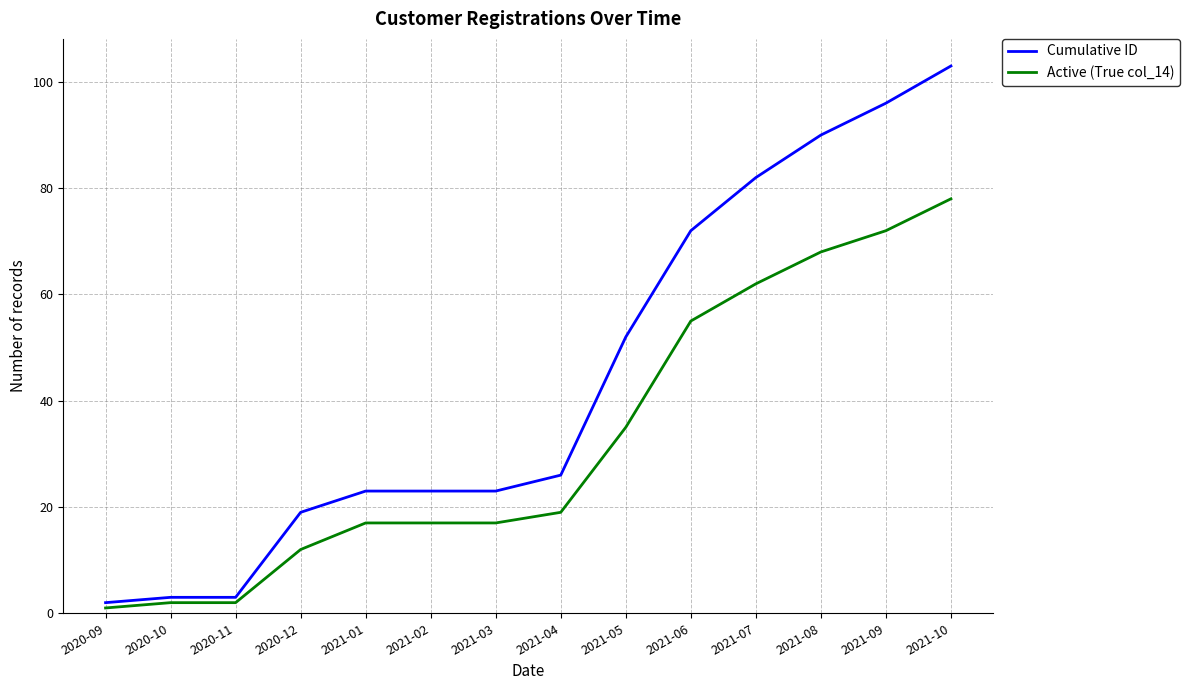

True or false: Cumulative ID and Active (True col_14) intersect in this chart.

False